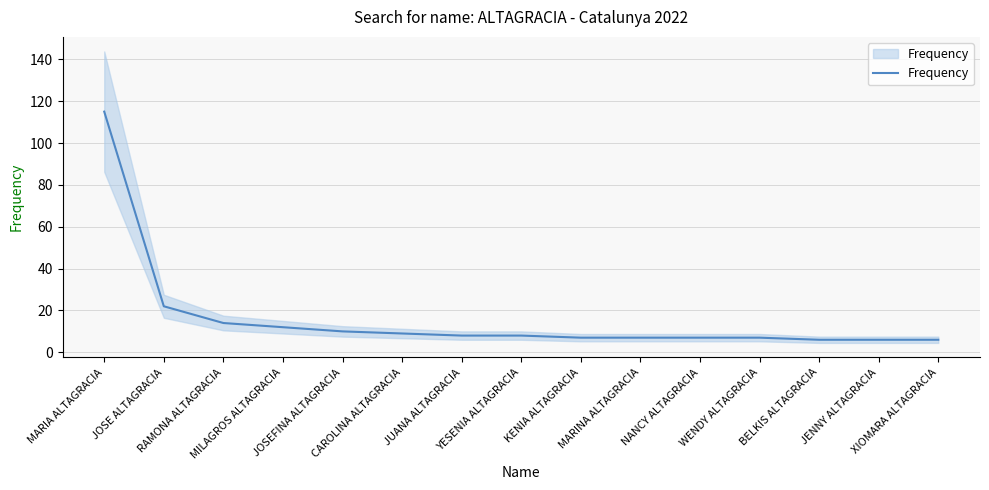

True or false: the data shows 3 at WENDY ALTAGRACIA.

False